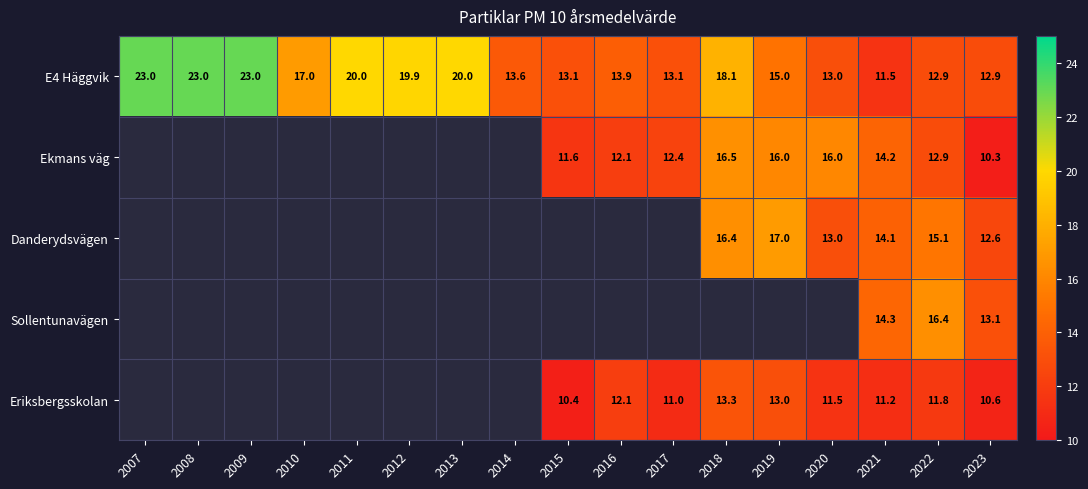

The Ekmans väg series shows 11.6 at 2015. True or false?

True